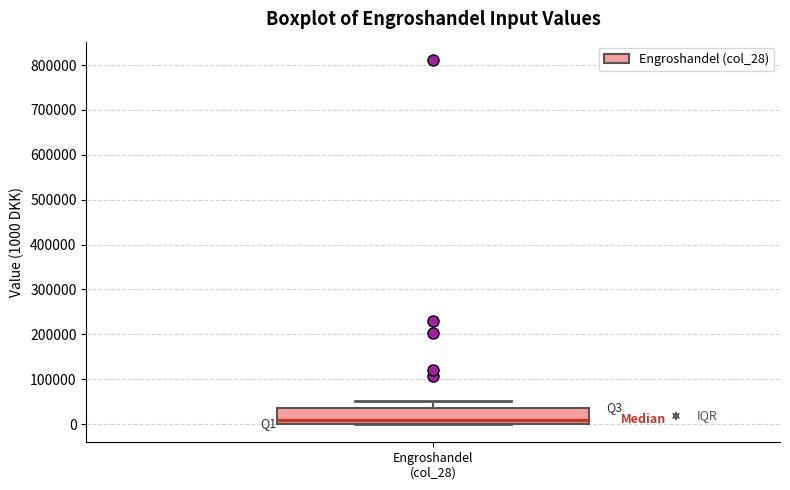

Transcribe this box plot: give where the median line is, the range the box spans, and where the two whiskers end, as read against the y-axis. The values are not printed on the chart, so give them approximately, as read against the axis.

median 10000, box 0 to 40000, whiskers 0 to 50000